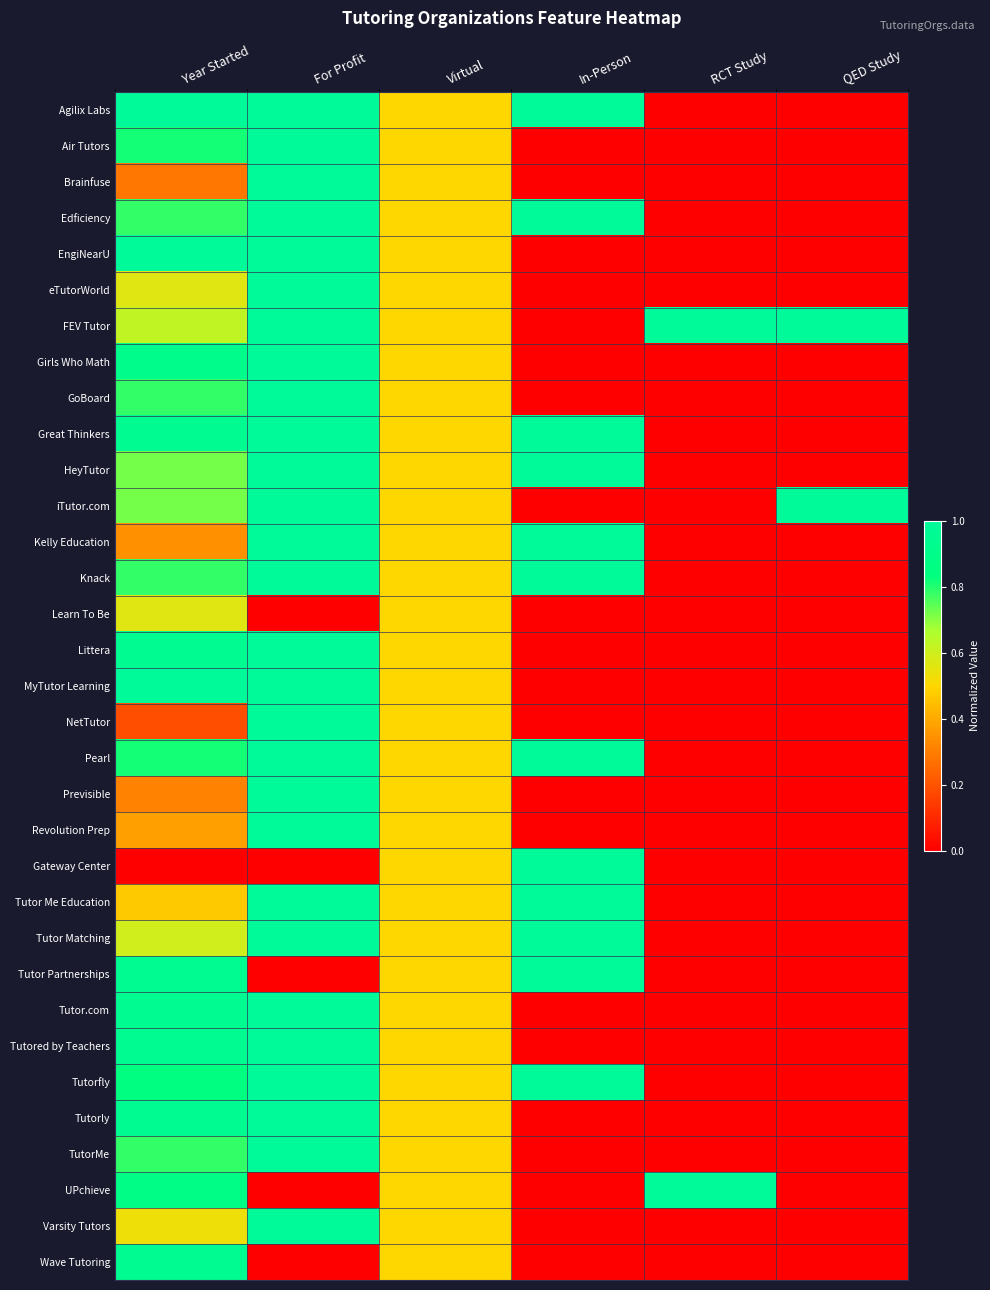

Reading left to right, list all the values displayed in this chart.

Agilix Labs: Year Started=1.0	For Profit=1.0	Virtual=0.5	In-Person=1.0	RCT Study=0.0	QED Study=0.0
Air Tutors: Year Started=0.8	For Profit=1.0	Virtual=0.5	In-Person=0.0	RCT Study=0.0	QED Study=0.0
Brainfuse: Year Started=0.3	For Profit=1.0	Virtual=0.5	In-Person=0.0	RCT Study=0.0	QED Study=0.0
Edficiency: Year Started=0.8	For Profit=1.0	Virtual=0.5	In-Person=1.0	RCT Study=0.0	QED Study=0.0
EngiNearU: Year Started=1.0	For Profit=1.0	Virtual=0.5	In-Person=0.0	RCT Study=0.0	QED Study=0.0
eTutorWorld: Year Started=0.6	For Profit=1.0	Virtual=0.5	In-Person=0.0	RCT Study=0.0	QED Study=0.0
FEV Tutor: Year Started=0.6	For Profit=1.0	Virtual=0.5	In-Person=0.0	RCT Study=1.0	QED Study=1.0
Girls Who Math: Year Started=0.9	For Profit=1.0	Virtual=0.5	In-Person=0.0	RCT Study=0.0	QED Study=0.0
GoBoard: Year Started=0.8	For Profit=1.0	Virtual=0.5	In-Person=0.0	RCT Study=0.0	QED Study=0.0
Great Thinkers: Year Started=0.9	For Profit=1.0	Virtual=0.5	In-Person=1.0	RCT Study=0.0	QED Study=0.0
HeyTutor: Year Started=0.7	For Profit=1.0	Virtual=0.5	In-Person=1.0	RCT Study=0.0	QED Study=0.0
iTutor.com: Year Started=0.7	For Profit=1.0	Virtual=0.5	In-Person=0.0	RCT Study=0.0	QED Study=1.0
Kelly Education: Year Started=0.3	For Profit=1.0	Virtual=0.5	In-Person=1.0	RCT Study=0.0	QED Study=0.0
Knack: Year Started=0.8	For Profit=1.0	Virtual=0.5	In-Person=1.0	RCT Study=0.0	QED Study=0.0
Learn To Be: Year Started=0.6	For Profit=0.0	Virtual=0.5	In-Person=0.0	RCT Study=0.0	QED Study=0.0
Littera: Year Started=0.9	For Profit=1.0	Virtual=0.5	In-Person=0.0	RCT Study=0.0	QED Study=0.0
MyTutor Learning: Year Started=1.0	For Profit=1.0	Virtual=0.5	In-Person=0.0	RCT Study=0.0	QED Study=0.0
NetTutor: Year Started=0.2	For Profit=1.0	Virtual=0.5	In-Person=0.0	RCT Study=0.0	QED Study=0.0
Pearl: Year Started=0.8	For Profit=1.0	Virtual=0.5	In-Person=1.0	RCT Study=0.0	QED Study=0.0
Previsible: Year Started=0.3	For Profit=1.0	Virtual=0.5	In-Person=0.0	RCT Study=0.0	QED Study=0.0
Revolution Prep: Year Started=0.4	For Profit=1.0	Virtual=0.5	In-Person=0.0	RCT Study=0.0	QED Study=0.0
Gateway Center: Year Started=0.0	For Profit=0.0	Virtual=0.5	In-Person=1.0	RCT Study=0.0	QED Study=0.0
Tutor Me Education: Year Started=0.5	For Profit=1.0	Virtual=0.5	In-Person=1.0	RCT Study=0.0	QED Study=0.0
Tutor Matching: Year Started=0.6	For Profit=1.0	Virtual=0.5	In-Person=1.0	RCT Study=0.0	QED Study=0.0
Tutor Partnerships: Year Started=0.9	For Profit=0.0	Virtual=0.5	In-Person=1.0	RCT Study=0.0	QED Study=0.0
Tutor.com: Year Started=0.9	For Profit=1.0	Virtual=0.5	In-Person=0.0	RCT Study=0.0	QED Study=0.0
Tutored by Teachers: Year Started=0.9	For Profit=1.0	Virtual=0.5	In-Person=0.0	RCT Study=0.0	QED Study=0.0
Tutorfly: Year Started=0.8	For Profit=1.0	Virtual=0.5	In-Person=1.0	RCT Study=0.0	QED Study=0.0
Tutorly: Year Started=0.9	For Profit=1.0	Virtual=0.5	In-Person=0.0	RCT Study=0.0	QED Study=0.0
TutorMe: Year Started=0.8	For Profit=1.0	Virtual=0.5	In-Person=0.0	RCT Study=0.0	QED Study=0.0
UPchieve: Year Started=0.9	For Profit=0.0	Virtual=0.5	In-Person=0.0	RCT Study=1.0	QED Study=0.0
Varsity Tutors: Year Started=0.5	For Profit=1.0	Virtual=0.5	In-Person=0.0	RCT Study=0.0	QED Study=0.0
Wave Tutoring: Year Started=0.9	For Profit=0.0	Virtual=0.5	In-Person=0.0	RCT Study=0.0	QED Study=0.0